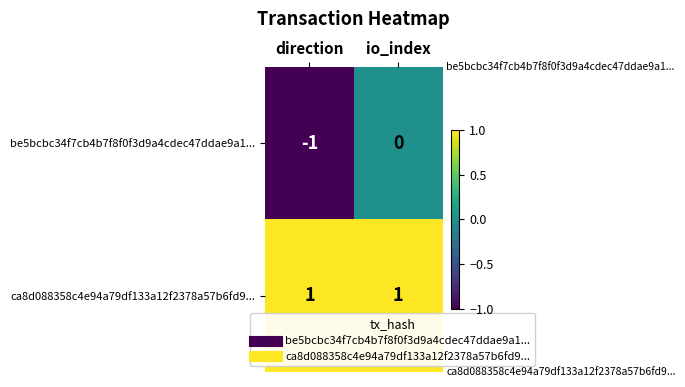

Is it true that be5bcbc34f7cb4b7f8f0f3d9a4cdec47ddae9a1... equals 0 at io_index?

True